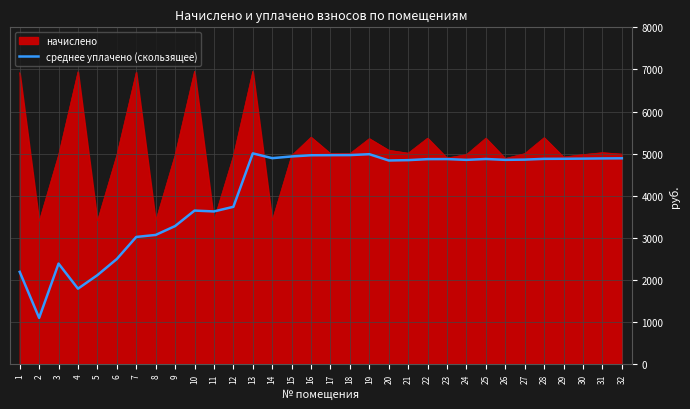

What is the spread (max minus min) of values at 27?

143.0